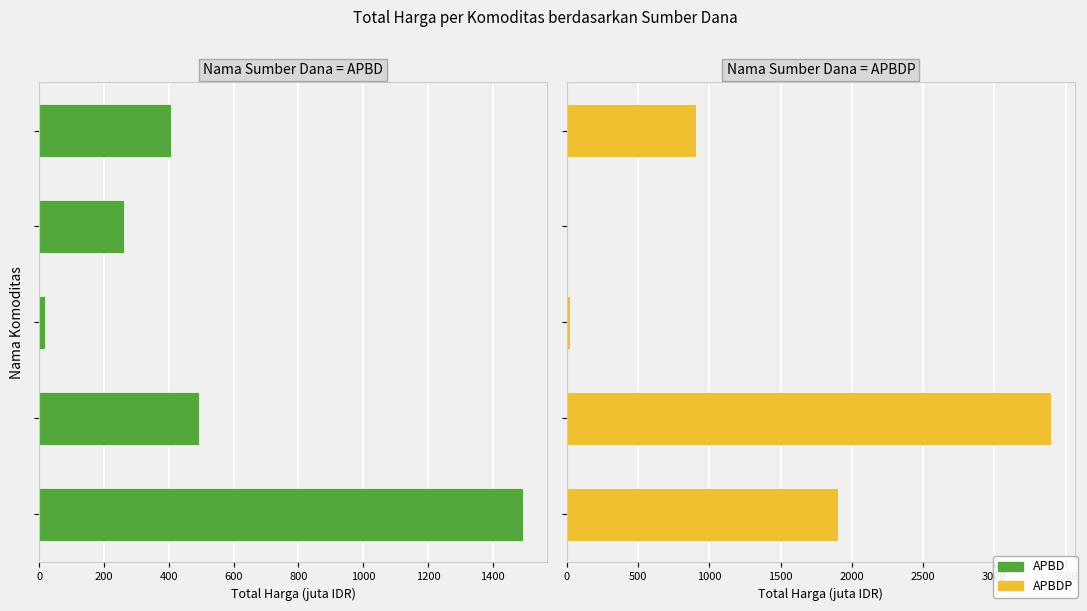

What value does the APBD series have at 400?

18.9